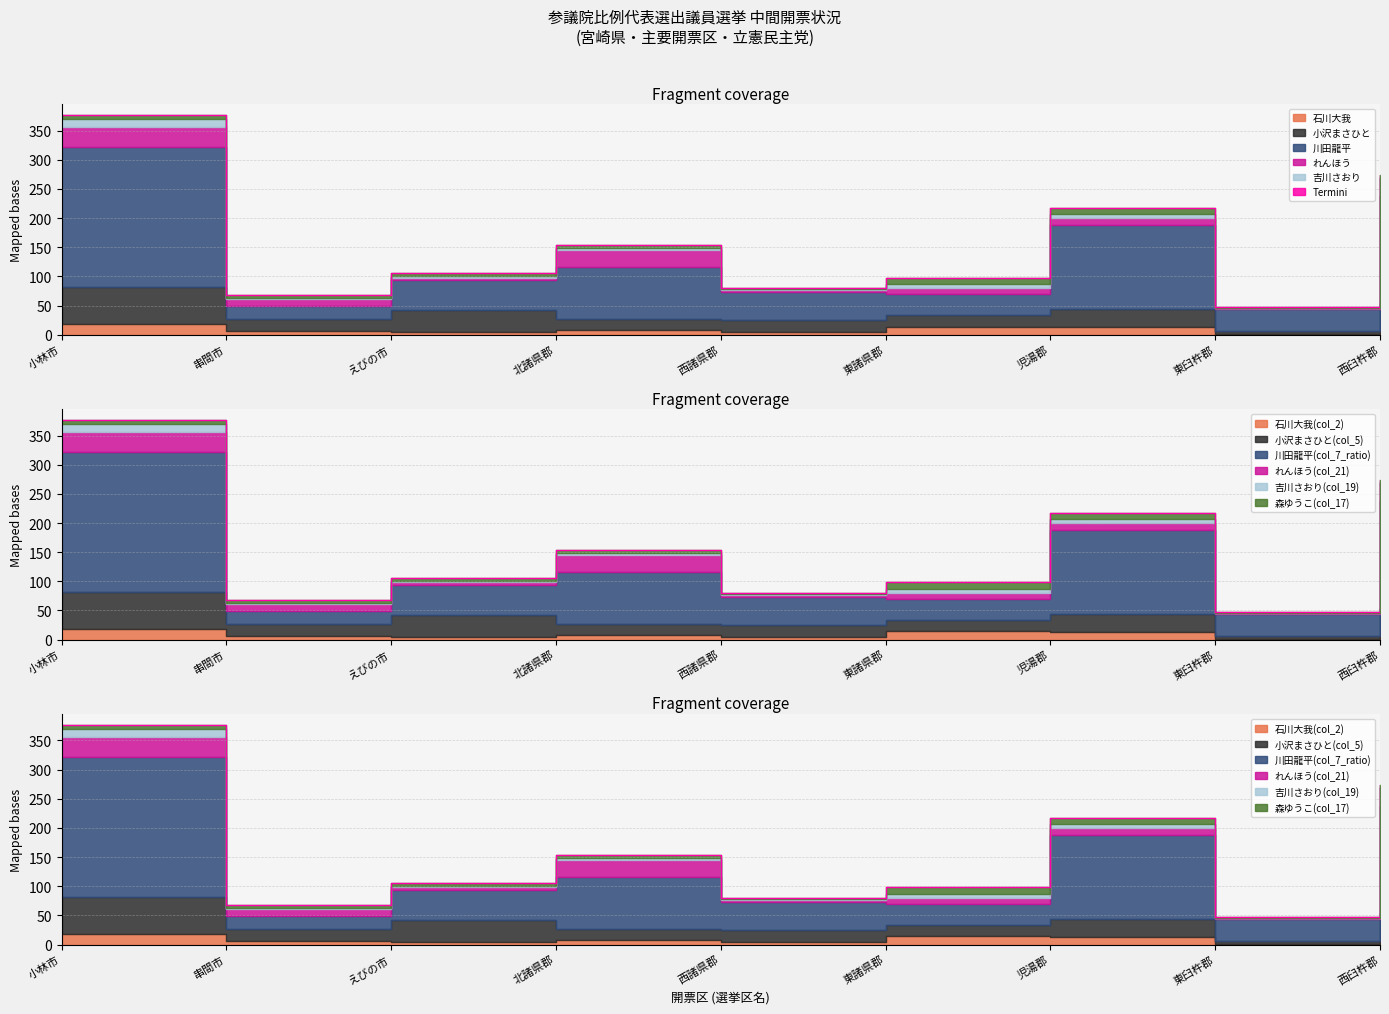

Rank the categories by 吉川さおり(col_19) value from lowest to highest.

串間市, 西諸県郡, 東臼杵郡, 西臼杵郡, えびの市, 北諸県郡, 東諸県郡, 児湯郡, 小林市